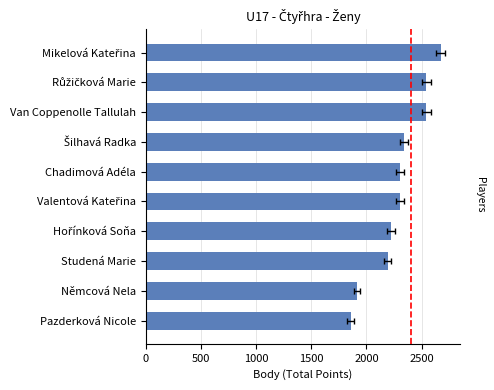

What is the value of the 9th bar from the left?

1912